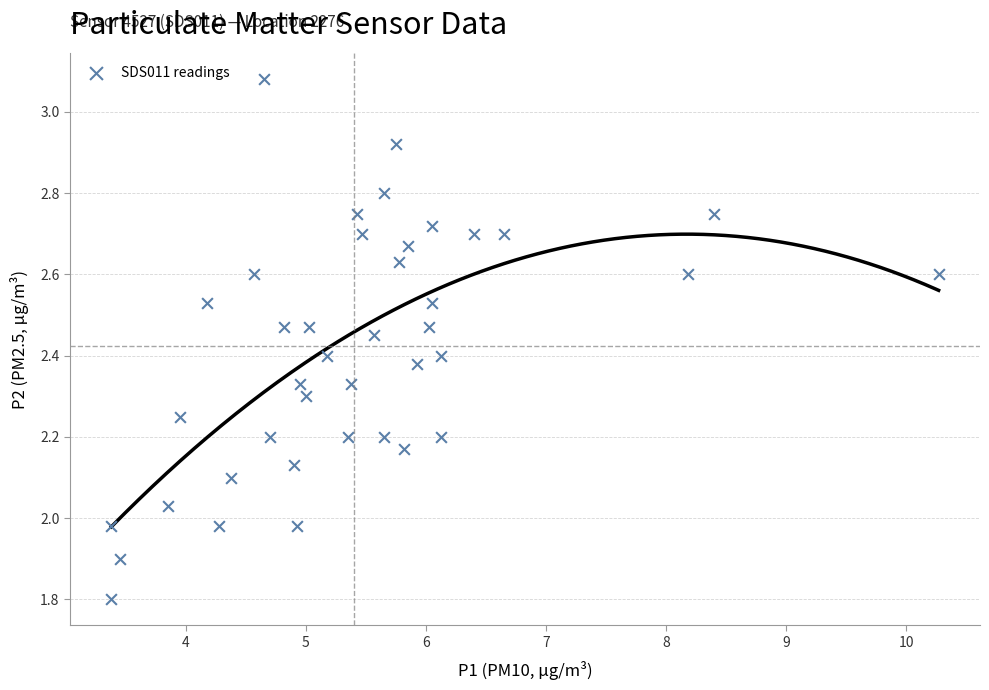

What is the range of Y values (max minus min)?

1.3